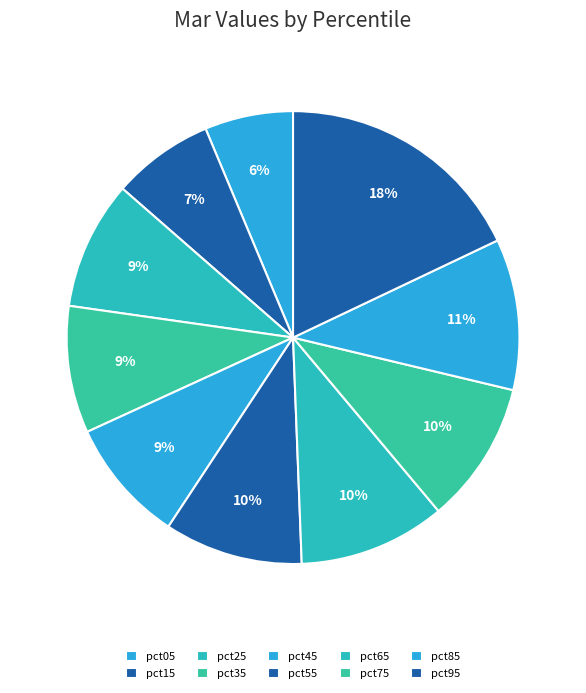

How many segments does this pie chart have?

10